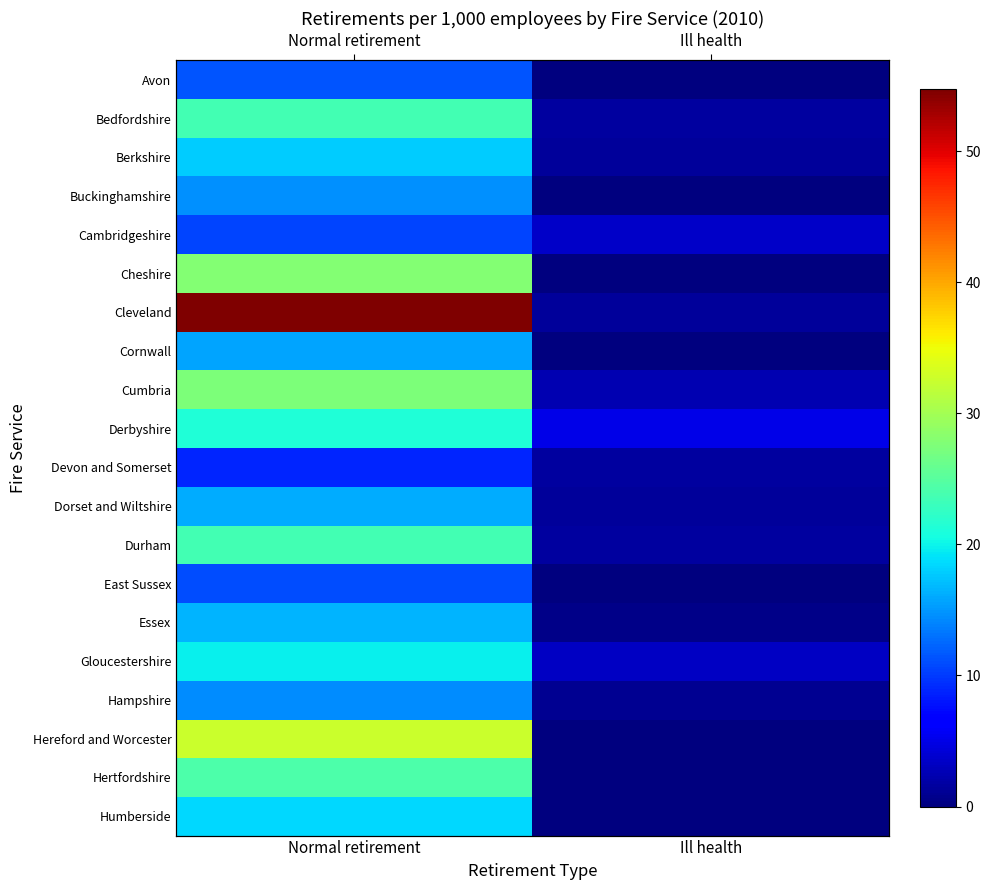

Read the Avon value at Normal retirement.

11.5